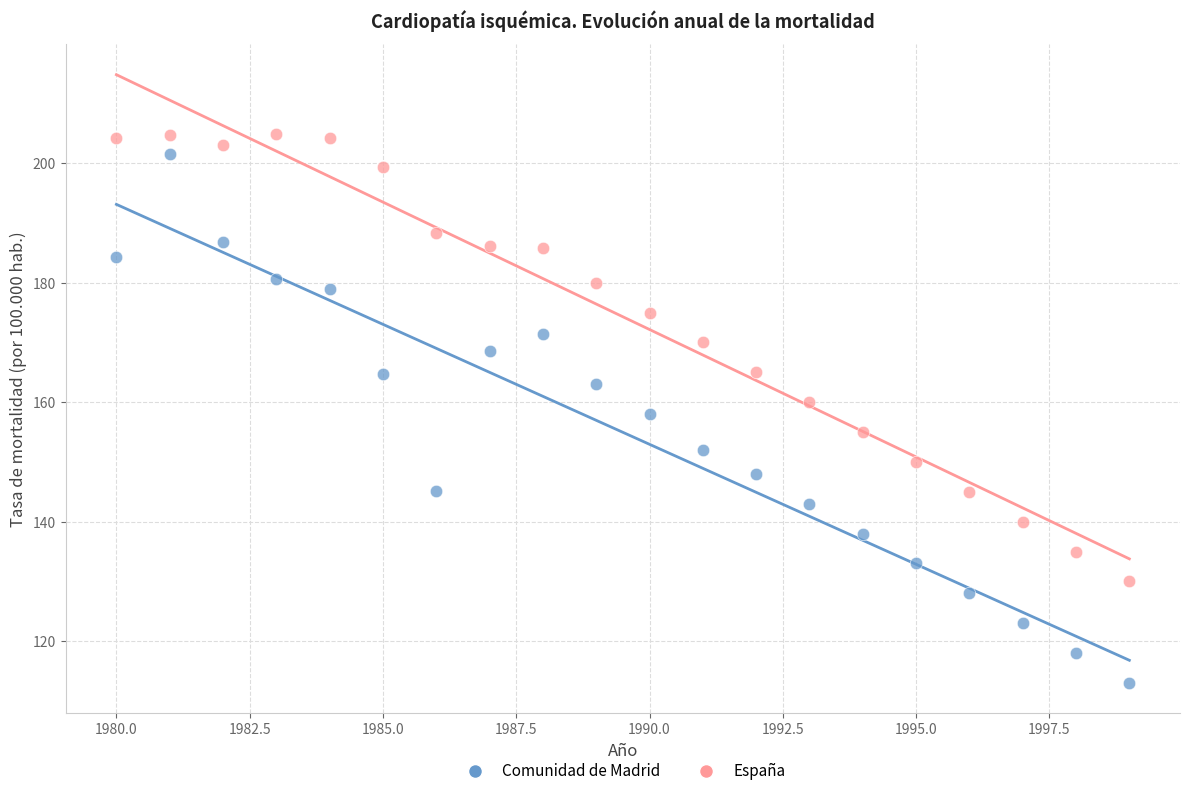

Which series reaches the minimum Y coordinate?

Comunidad de Madrid